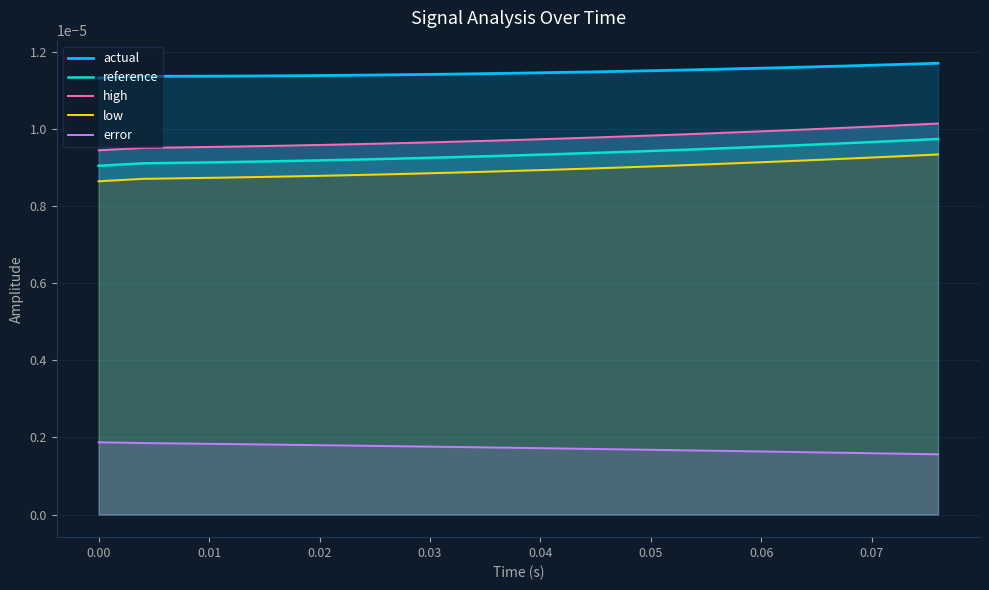

Does the chart have visible grid lines?

Yes